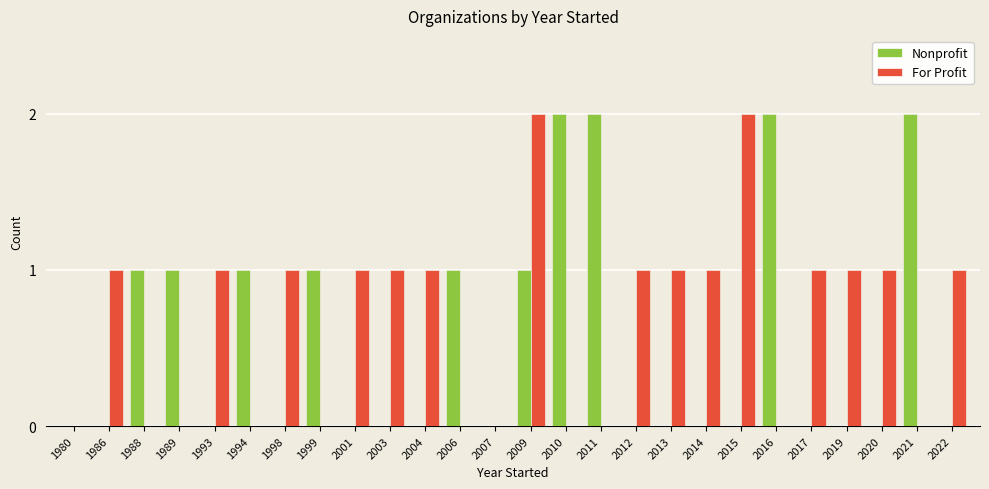

Is it true that For Profit equals 2 at 2004?

False